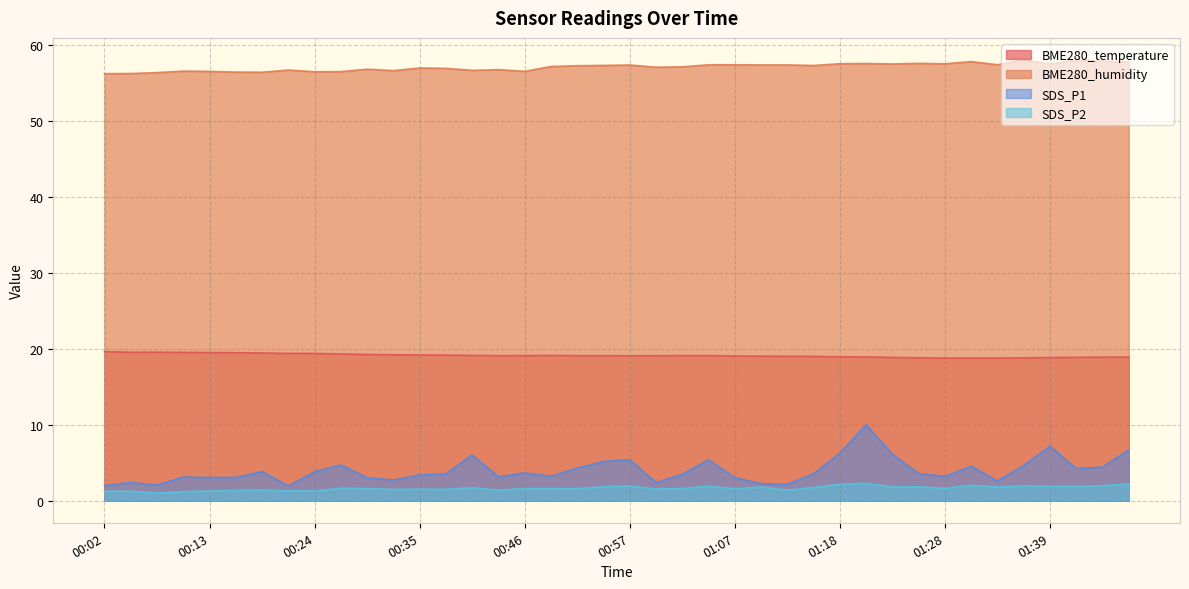

At 00:07, list the series in order from largest to smallest.

BME280_humidity, BME280_temperature, SDS_P1, SDS_P2